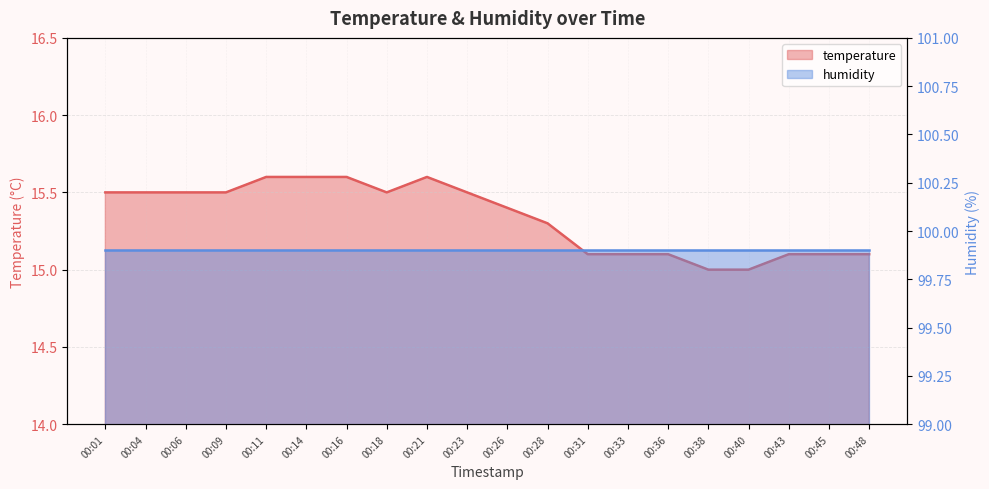

List the labels in order of value, smallest first.

00:38, 00:40, 00:31, 00:33, 00:36, 00:43, 00:45, 00:48, 00:28, 00:26, 00:01, 00:04, 00:06, 00:09, 00:18, 00:23, 00:11, 00:14, 00:16, 00:21